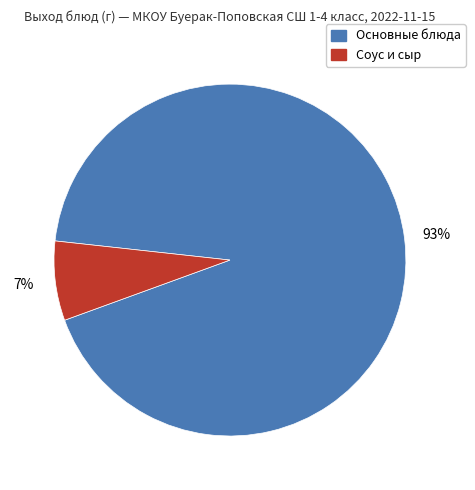

Count the number of slices in the pie.

2